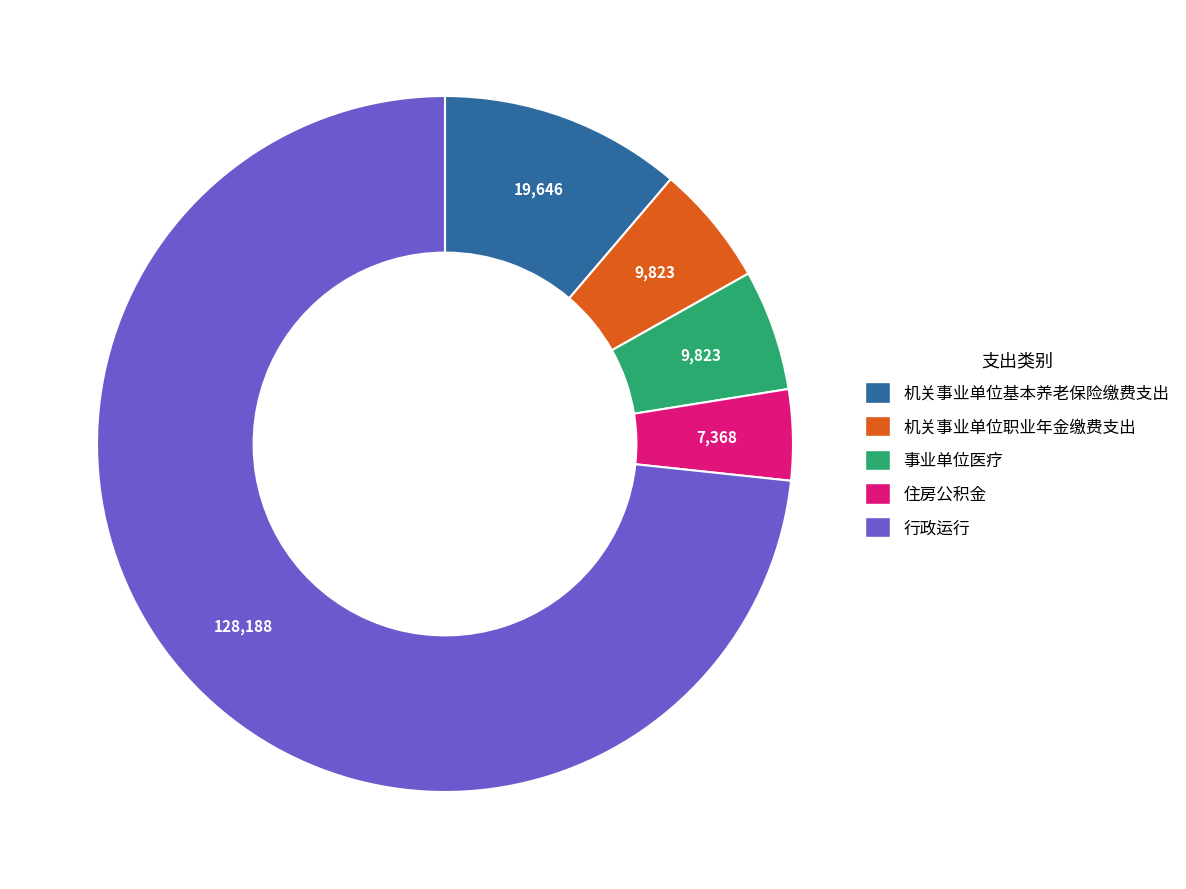

Combined, do 住房公积金 and 机关事业单位职业年金缴费支出 account for over 50%?

No